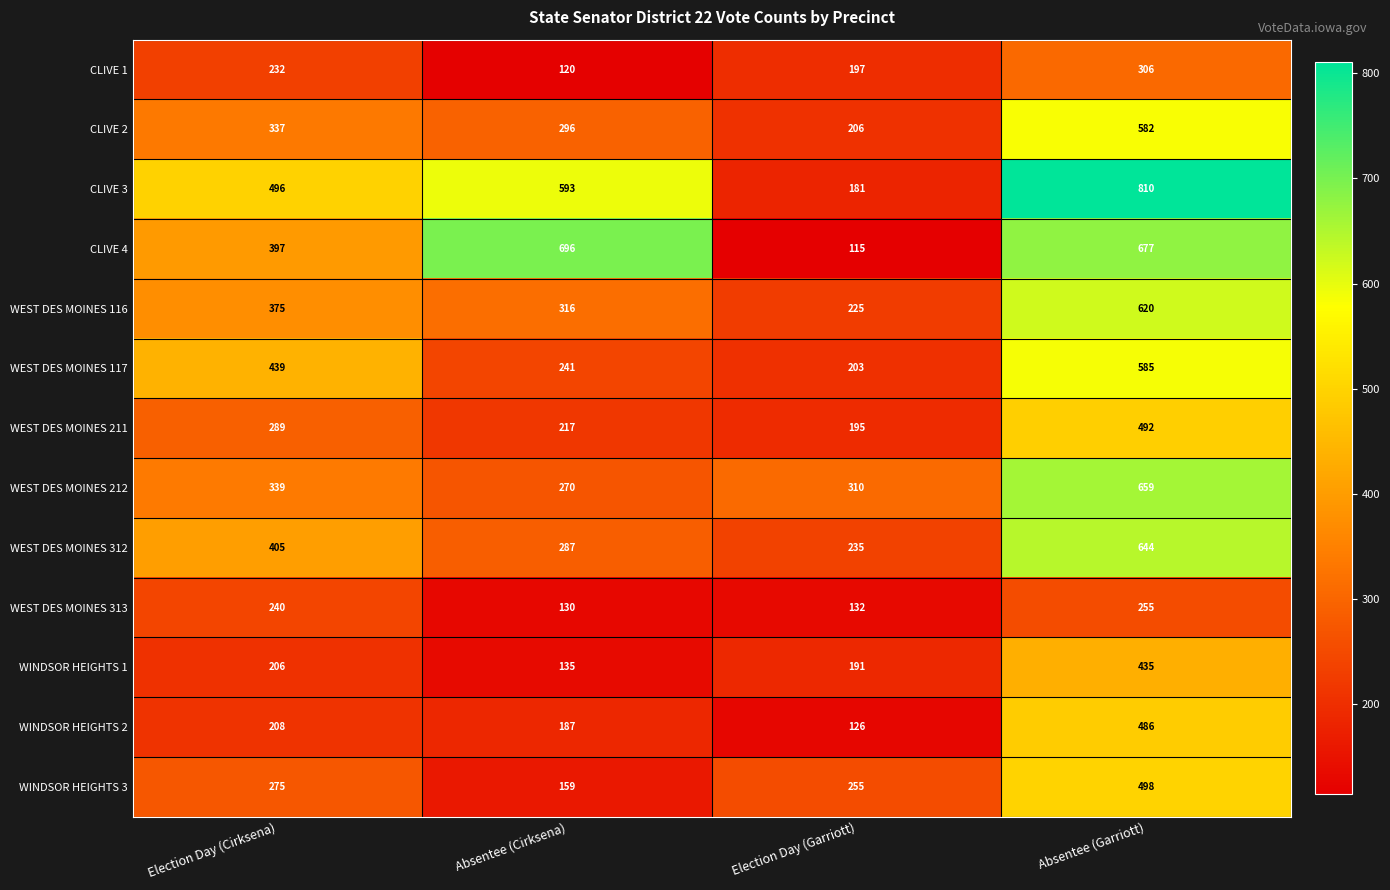

Which series has the largest total across all categories?

CLIVE 3